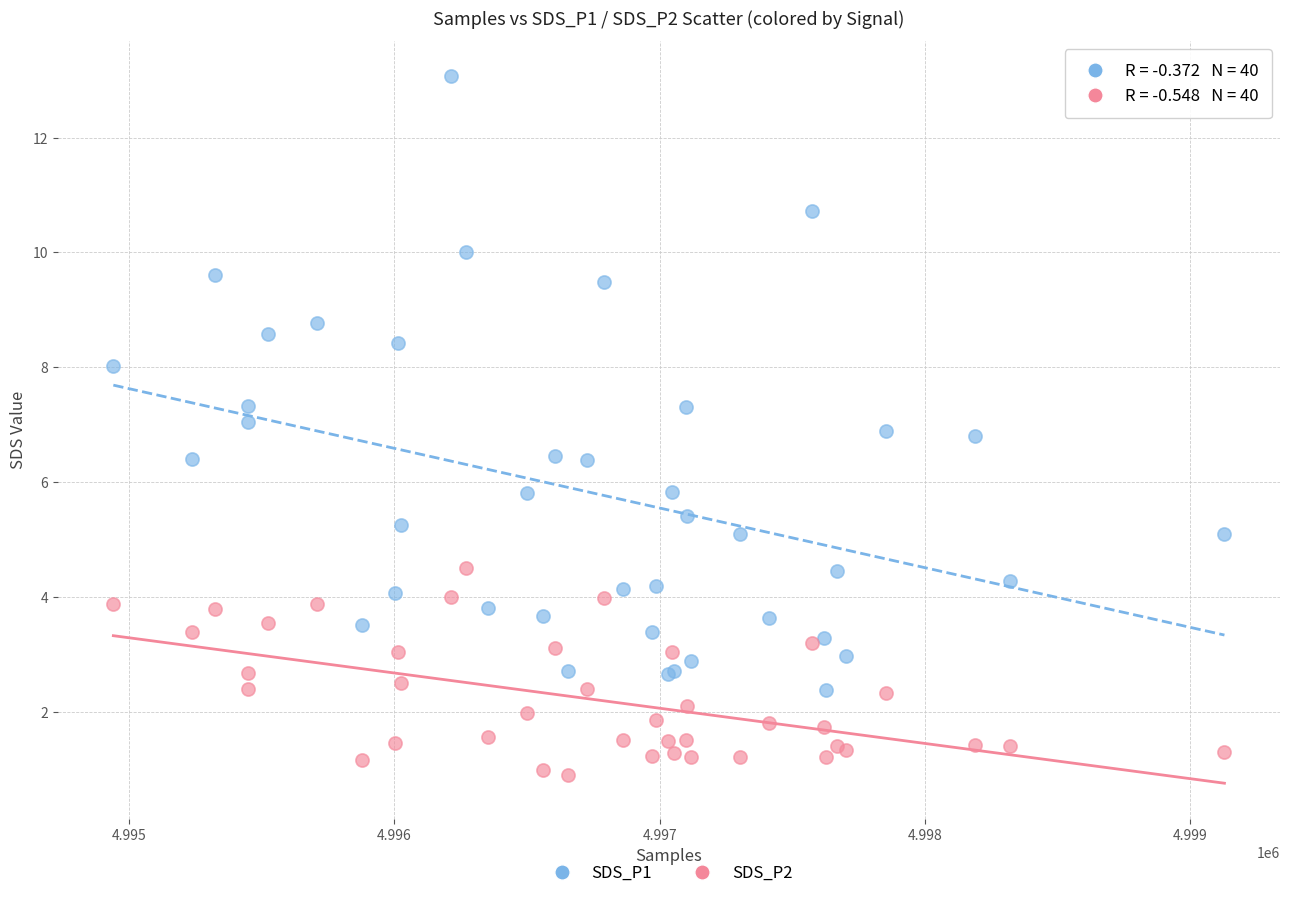

What are all the series names shown in the legend?

SDS_P1, SDS_P2